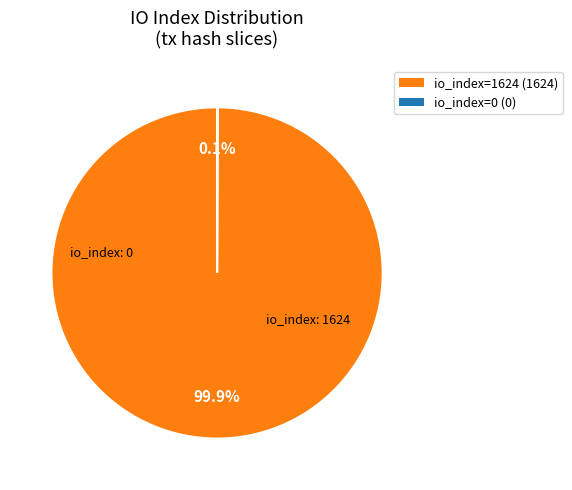

Is there any slice that represents more than half of the pie?

Yes